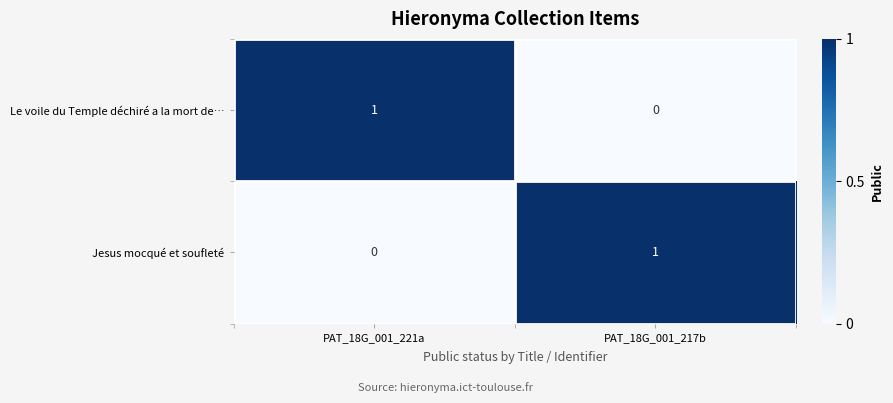

At which label does Le voile du Temple déchiré a la mort de… reach its peak?

PAT_18G_001_221a